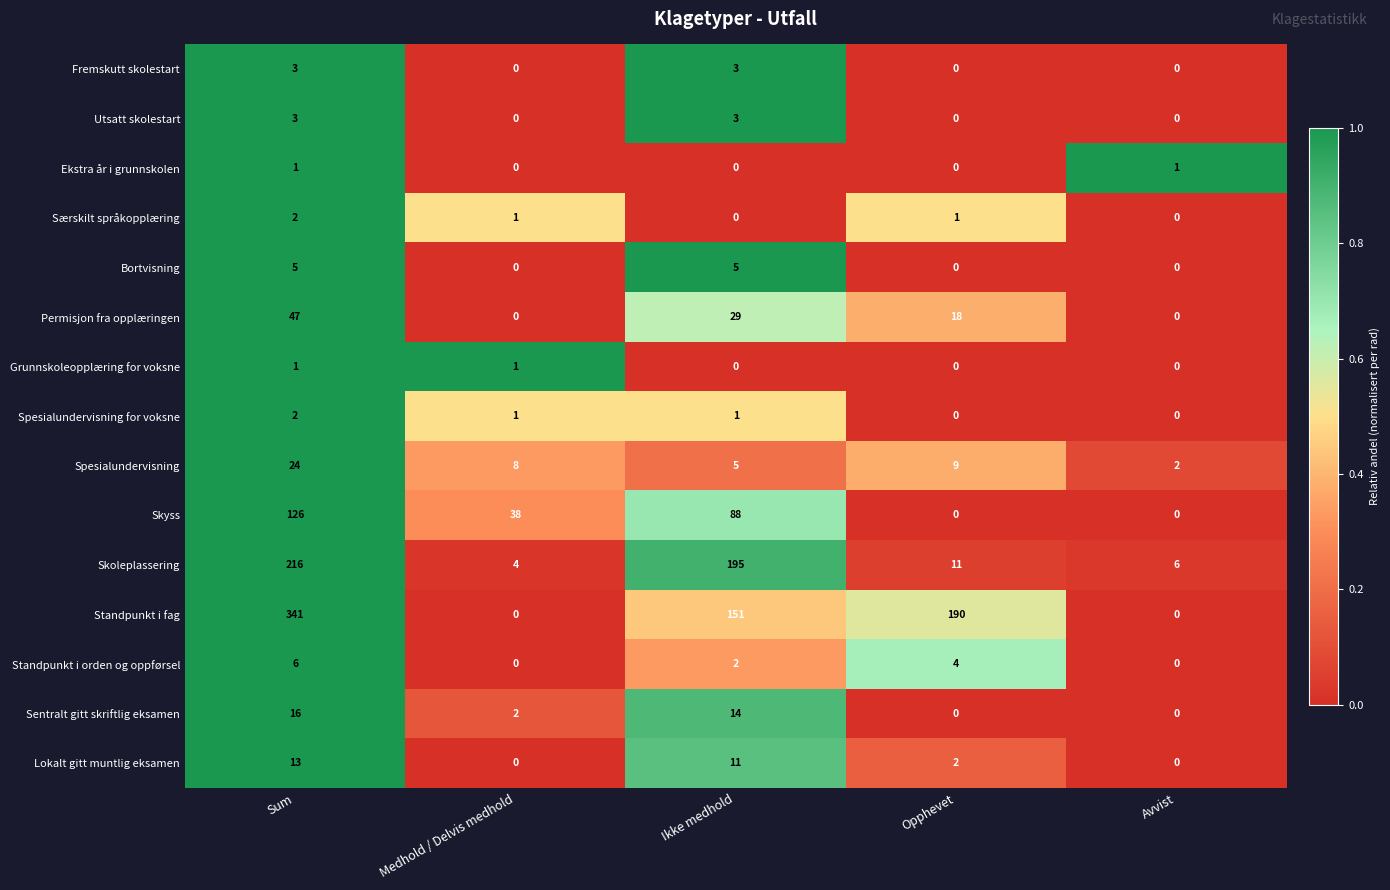

Is it true that Skoleplassering equals 6 at Avvist?

True